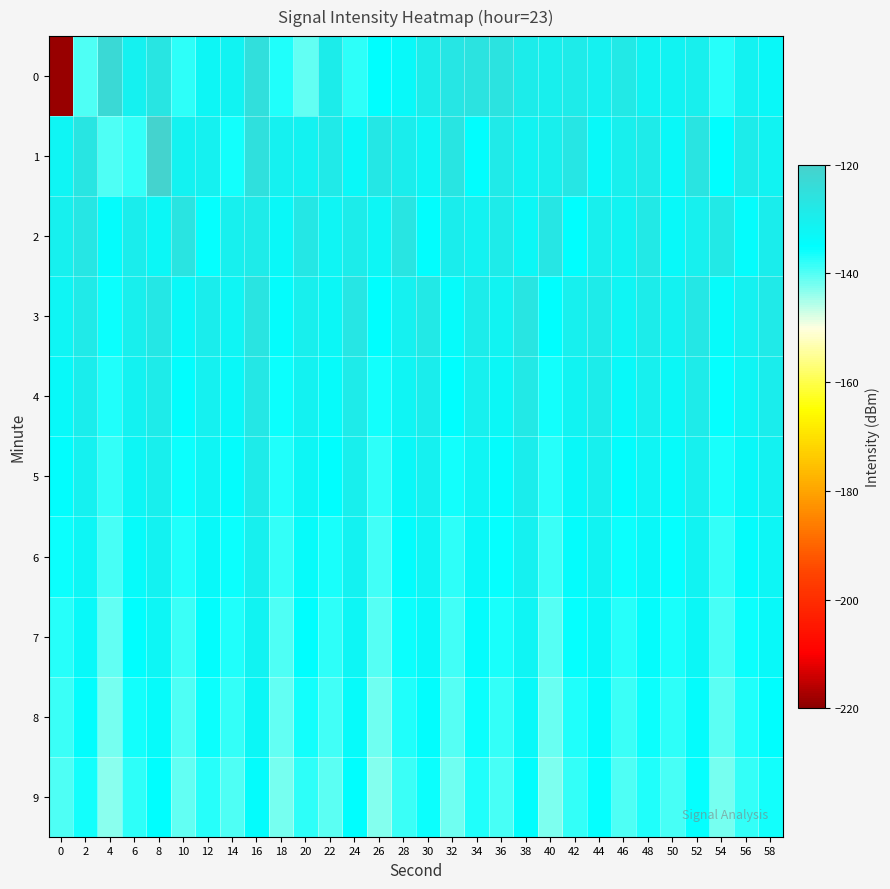

At how many categories does at least one series exceed -184?

30